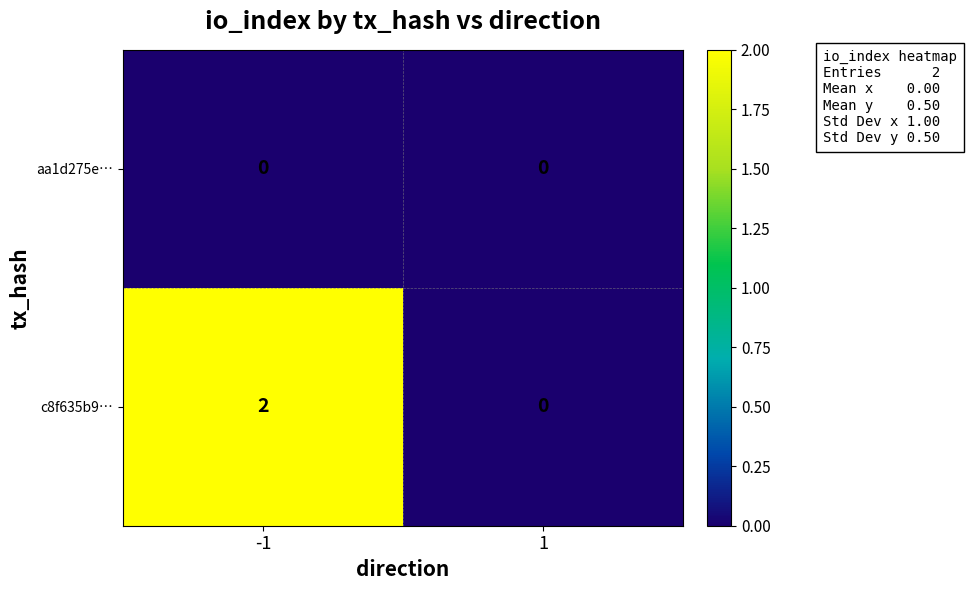

At which category does the chart reach its peak across all series?

-1